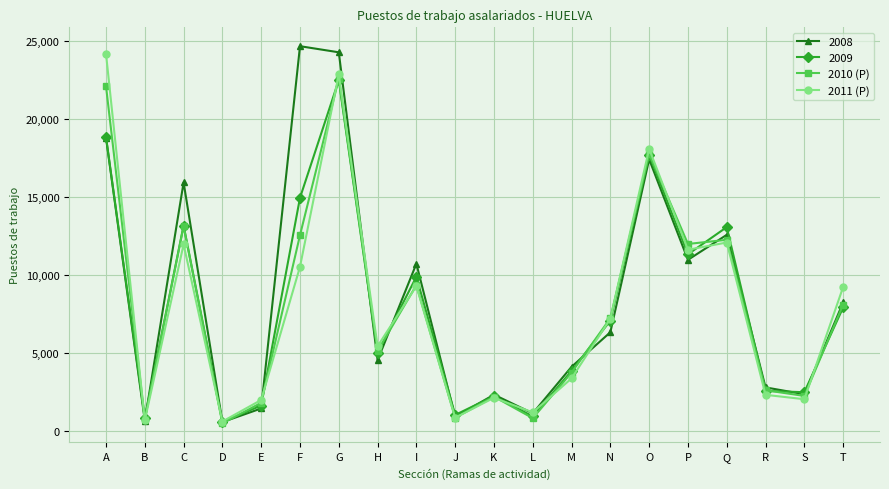

What is the value of the 2010 (P) point at the 14th from the left?

7231